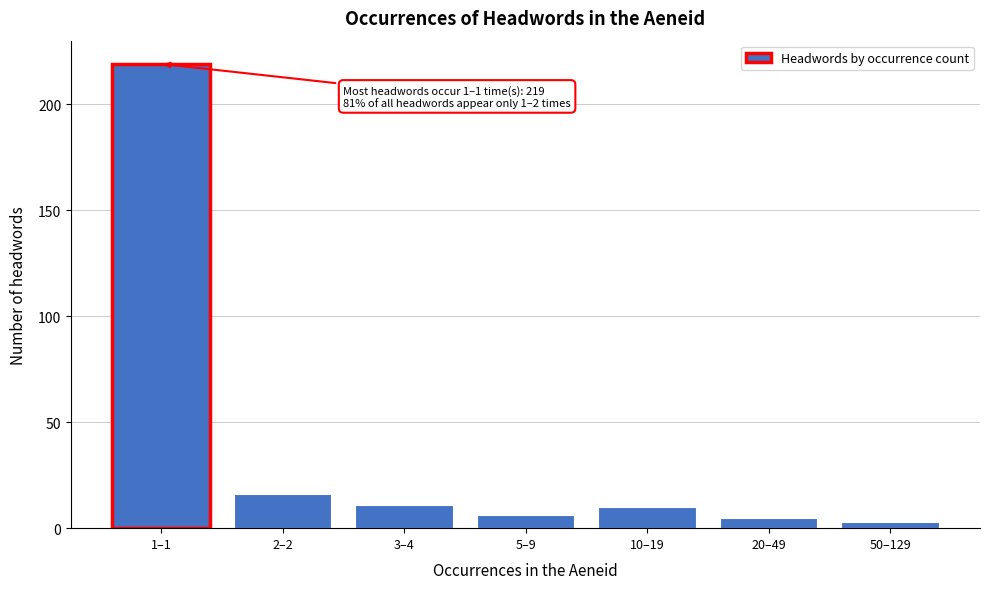

Reading left to right, list all the values displayed in this chart.

1–1=219	2–2=16	3–4=11	5–9=6	10–19=10	20–49=5	50–129=3